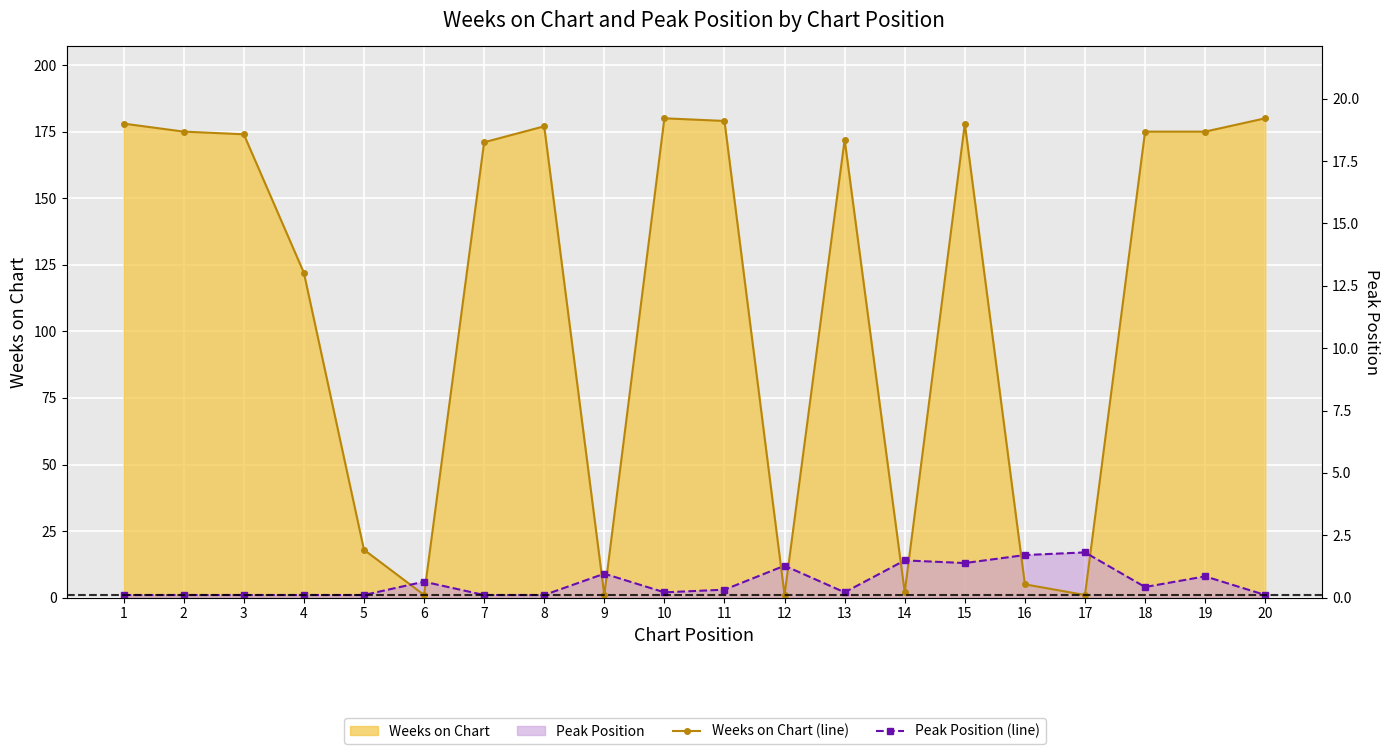

What is the sum of the Peak Position (line) values at 7 and 16?

17